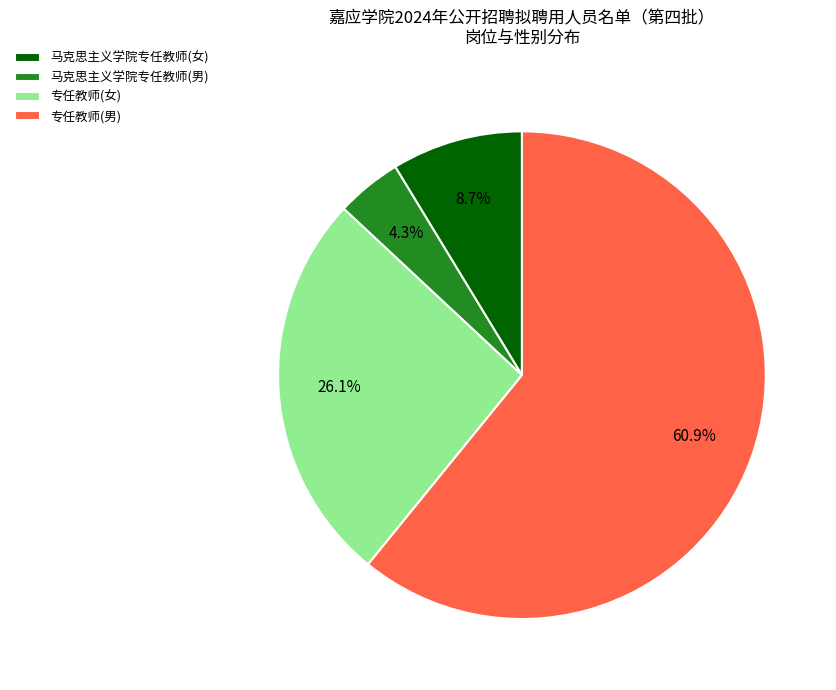

Is there any slice that represents more than half of the pie?

Yes